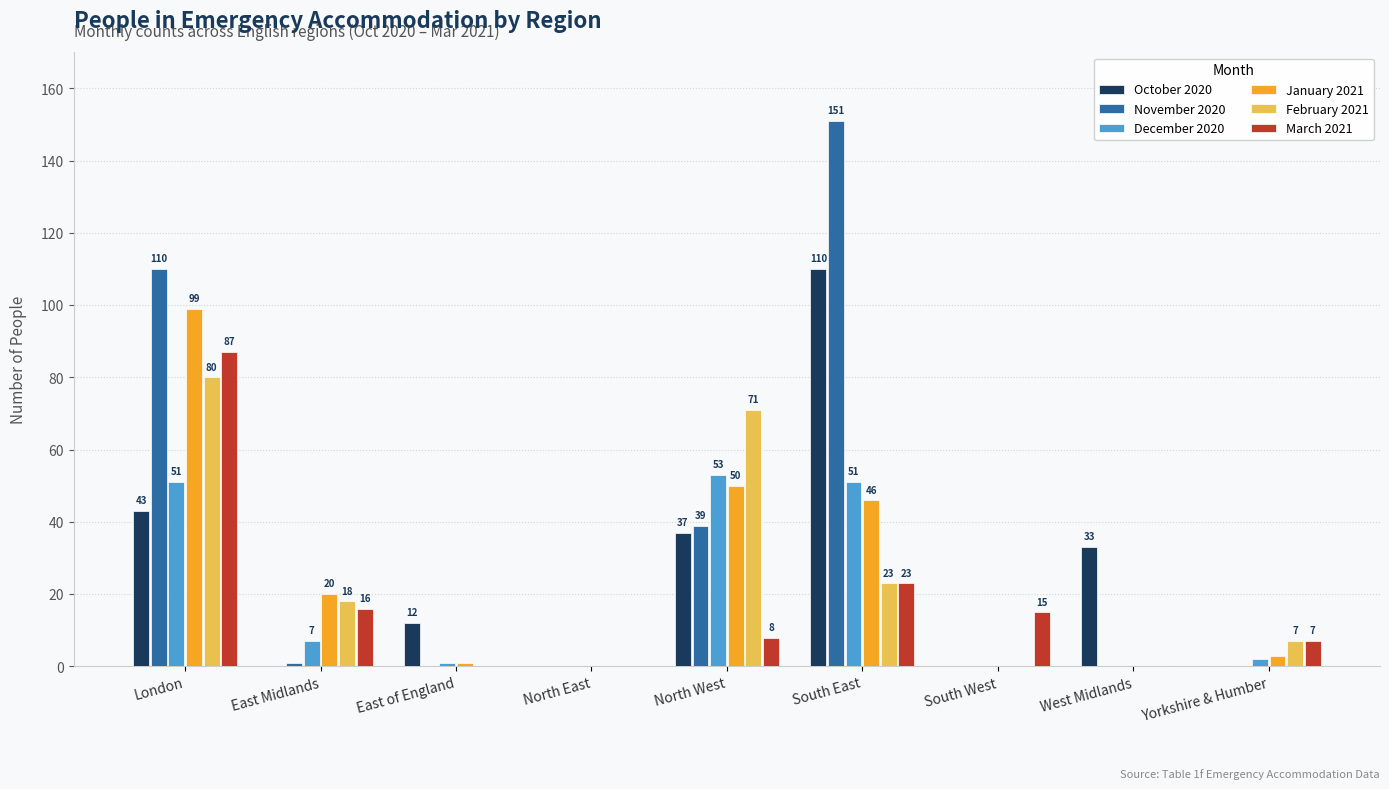

What is the sum of the December 2020 values at Yorkshire & Humber and East Midlands?

9